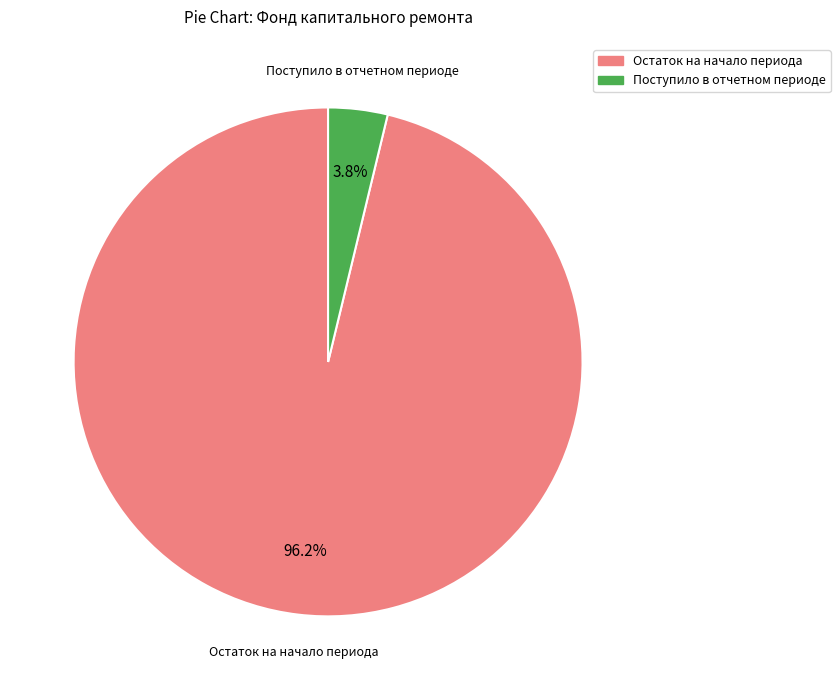

What is the total percentage of Поступило в отчетном периоде and Остаток на начало периода?

100.0%